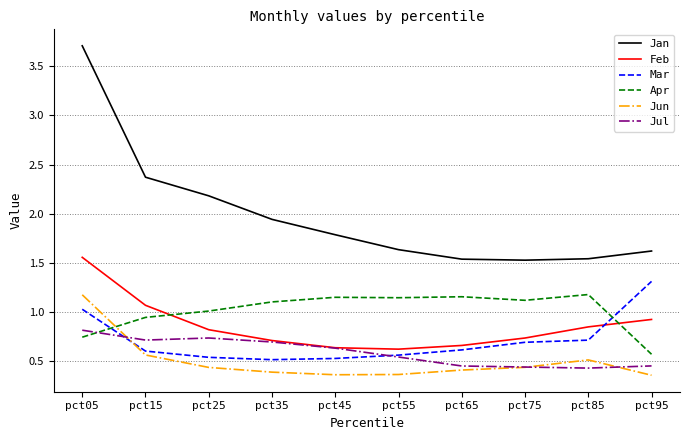

The Jan series shows 1.5 at pct75. True or false?

True